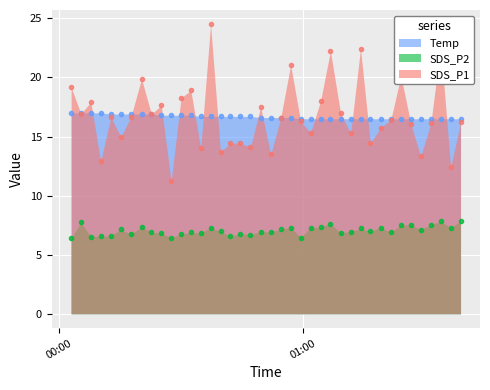

What is the value of the SDS_P2 point at the 39th from the left?

7.3